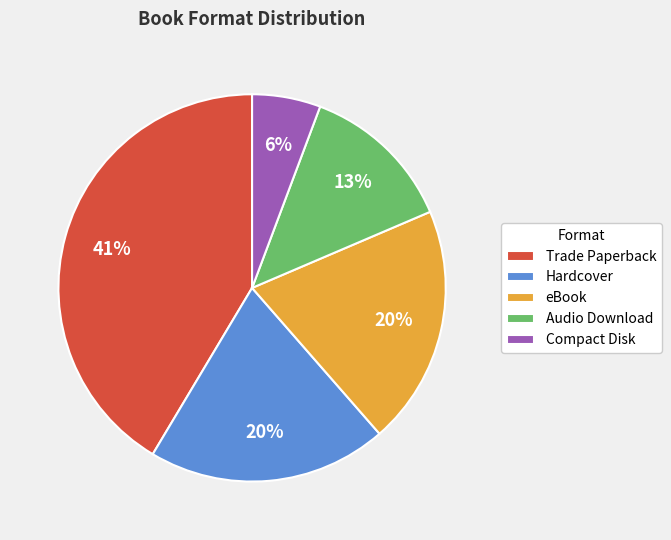

Count the number of slices in the pie.

5